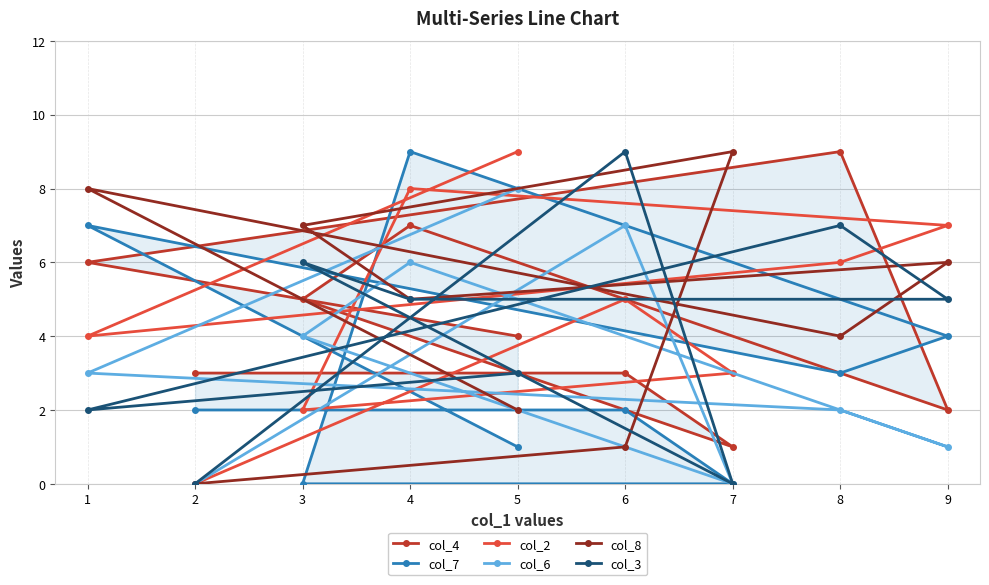

The value of col_6 at 3 is 4. True or false?

True